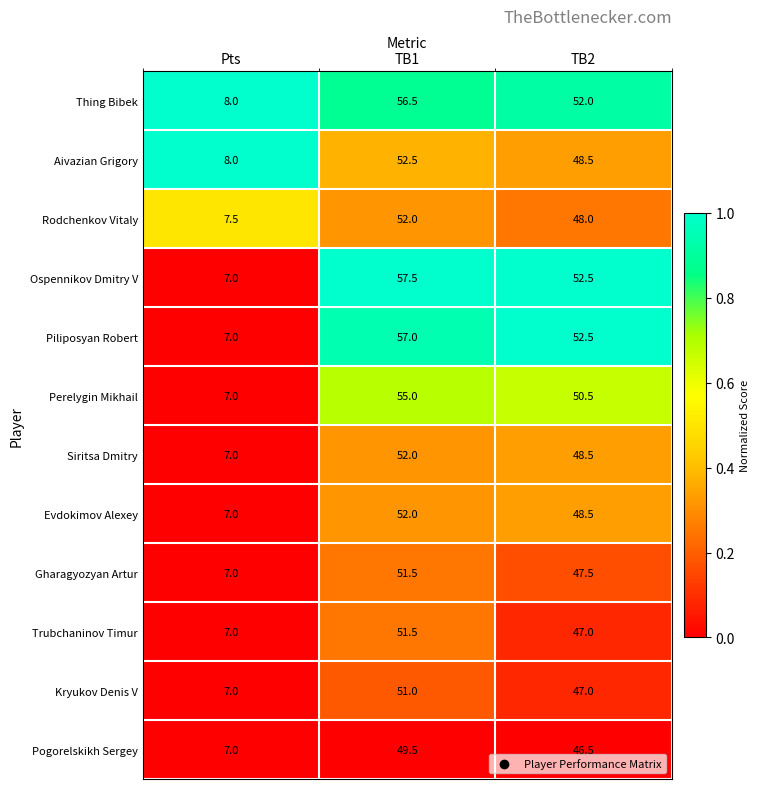

What value does the Aivazian Grigory series have at Pts?

8.0